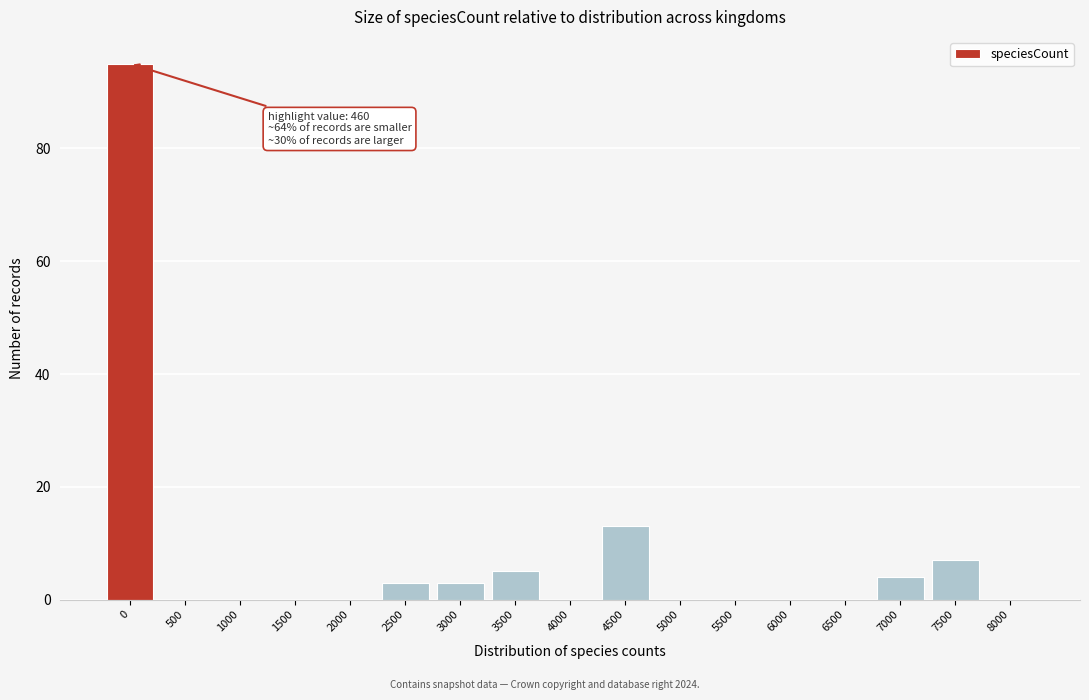

Reading left to right, extract all data points from this chart.

0=95	500=0	1000=0	1500=0	2000=0	2500=3	3000=3	3500=5	4000=0	4500=13	5000=0	5500=0	6000=0	6500=0	7000=4	7500=7	8000=0